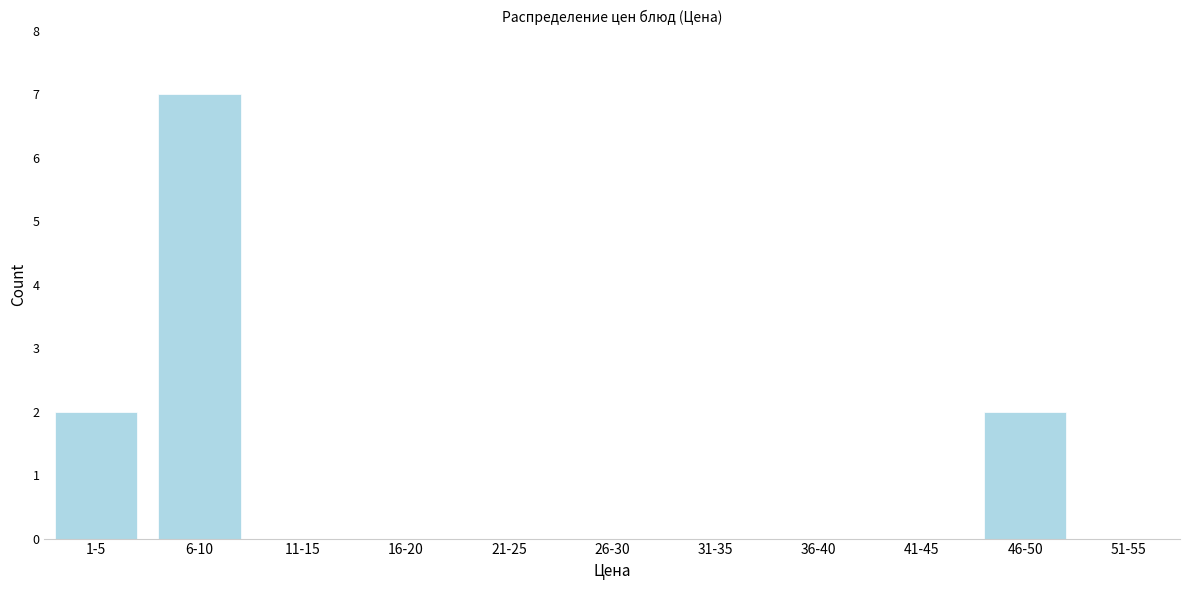

Reading right to left, what are all the values shown in this chart?

51-55=0	46-50=2	41-45=0	36-40=0	31-35=0	26-30=0	21-25=0	16-20=0	11-15=0	6-10=7	1-5=2